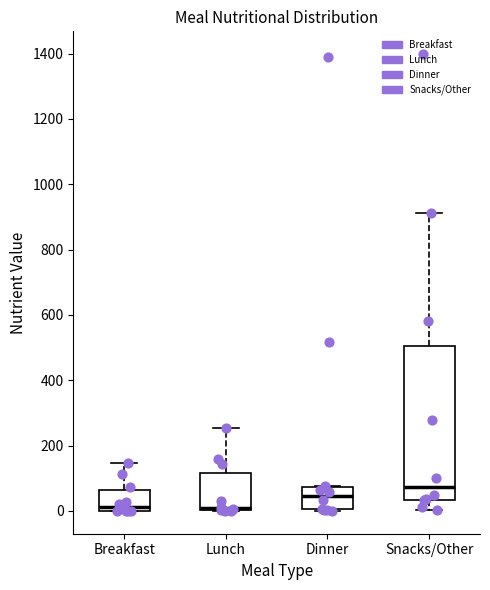

Which box is the tallest, from its lower edge to its upper edge?

Snacks/Other